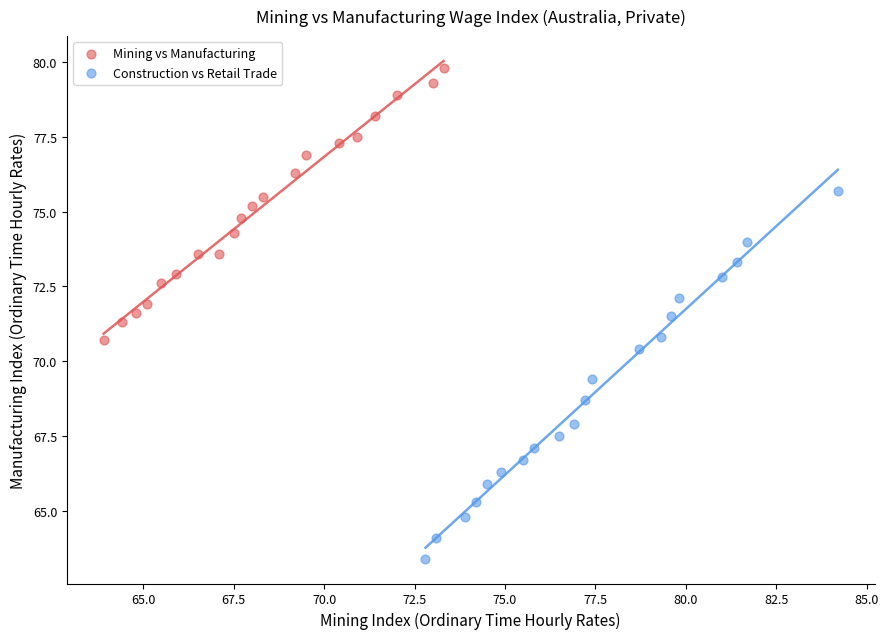

Which series has the largest Y range (max minus min)?

Construction vs Retail Trade